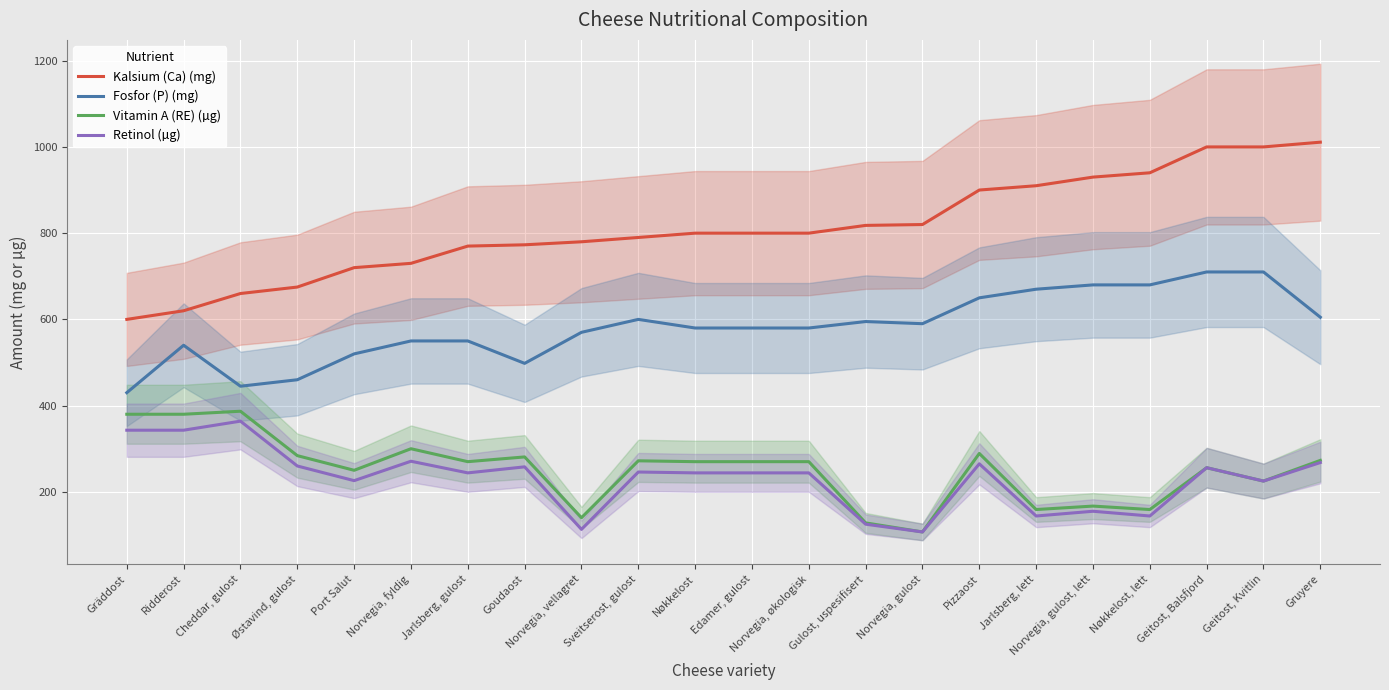

What are all the series names shown in the legend?

Kalsium (Ca) (mg), Fosfor (P) (mg), Vitamin A (RE) (µg), Retinol (µg)